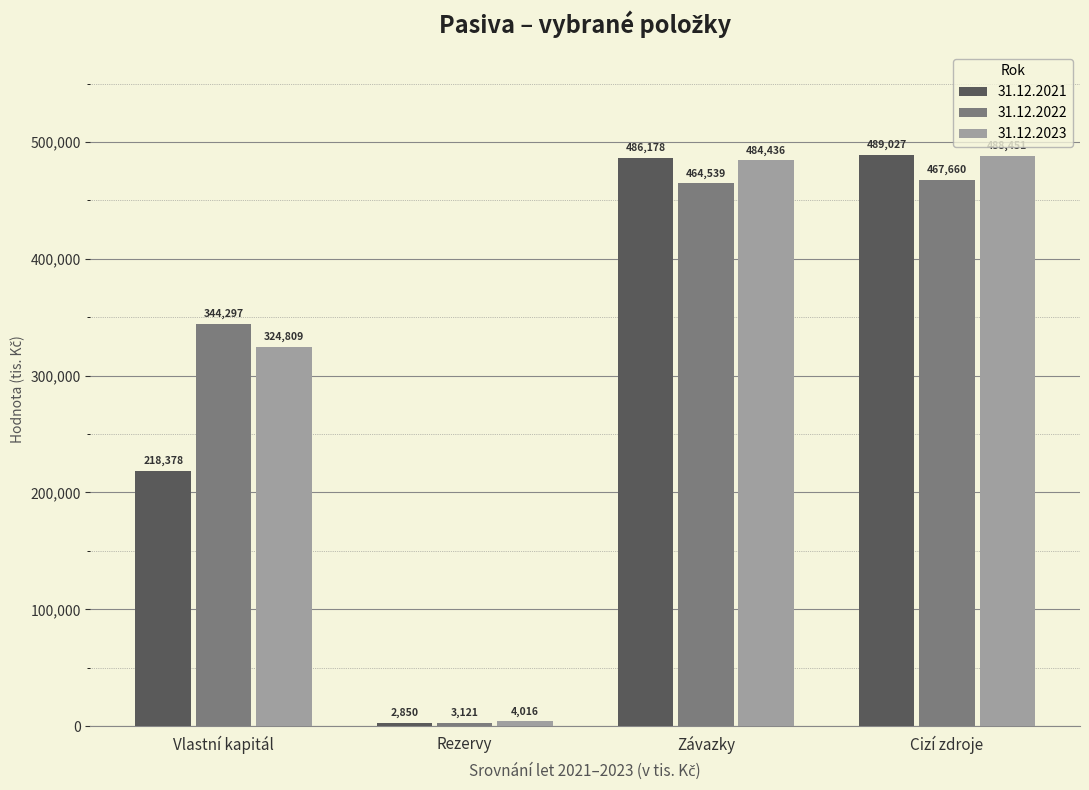

Reading right to left, what are all the values shown in this chart?

31.12.2021: Cizí zdroje=489027	Závazky=486178	Rezervy=2850	Vlastní kapitál=218378
31.12.2022: Cizí zdroje=467660	Závazky=464539	Rezervy=3121	Vlastní kapitál=344297
31.12.2023: Cizí zdroje=488451	Závazky=484436	Rezervy=4016	Vlastní kapitál=324809